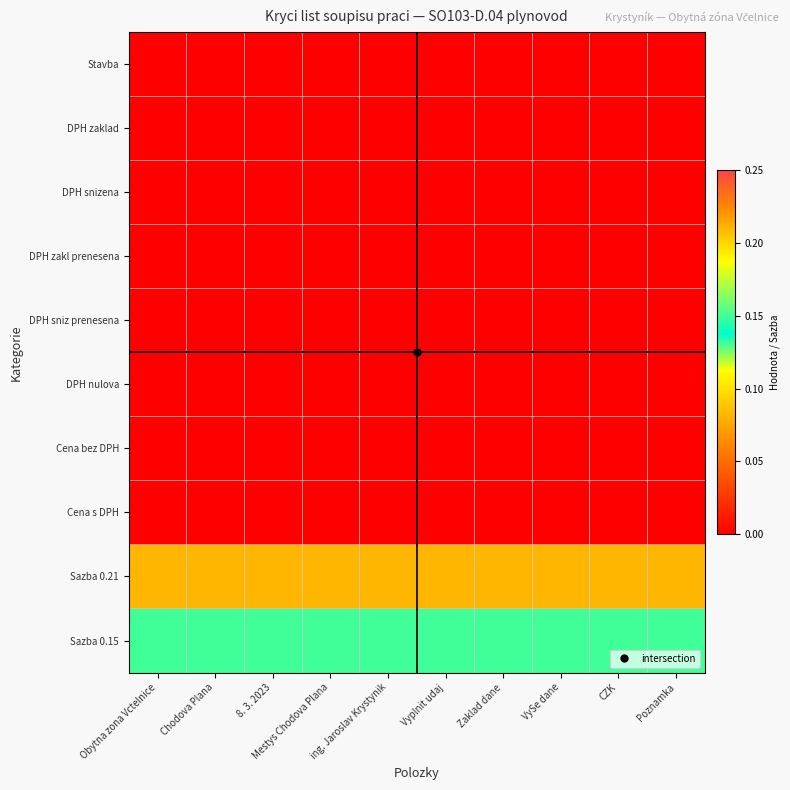

What is the maximum value shown in the chart?

0.2